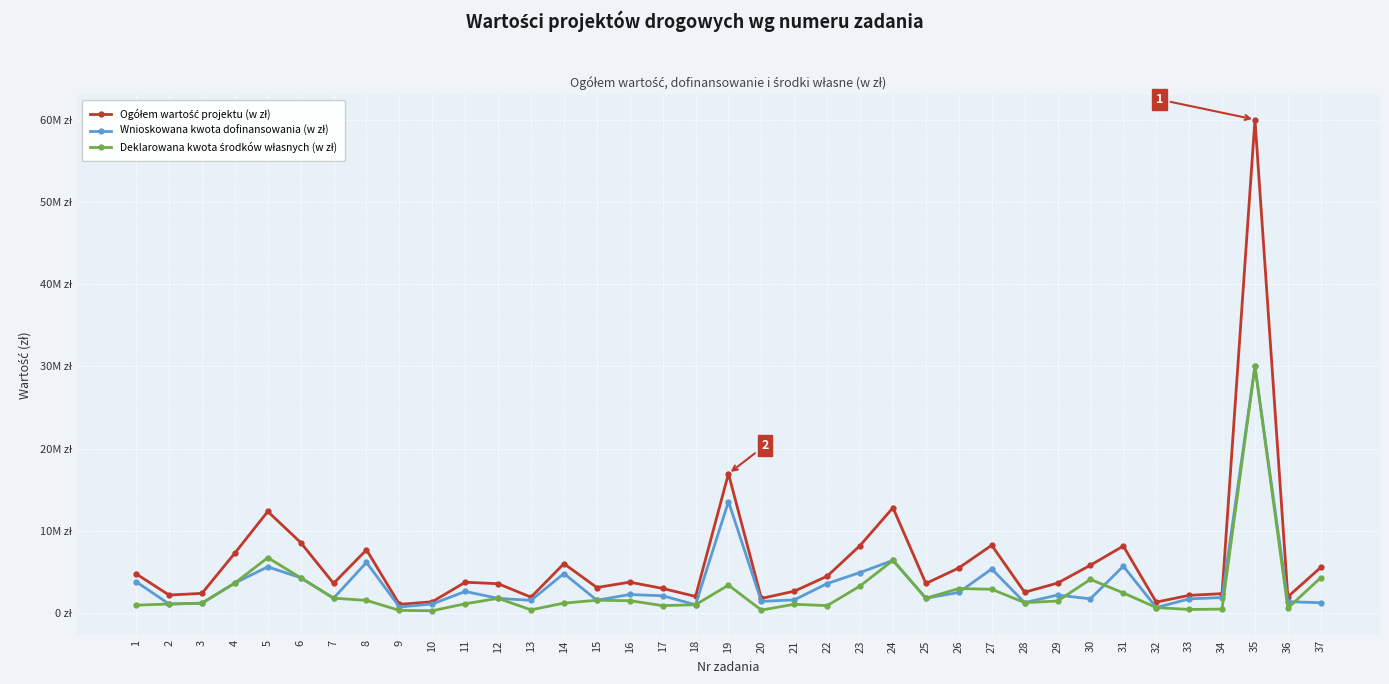

Which series changed the most between 8 and 23?

Deklarowana kwota środków własnych (w zł)